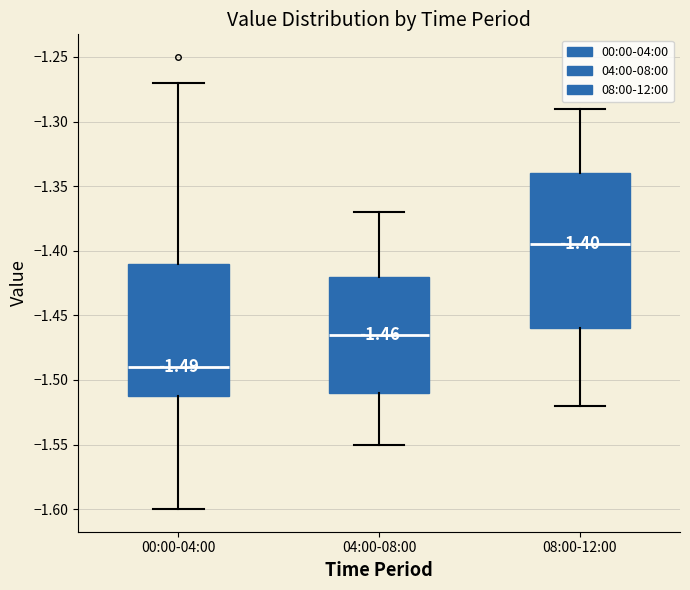

Which box has the lowest median line?

00:00-04:00